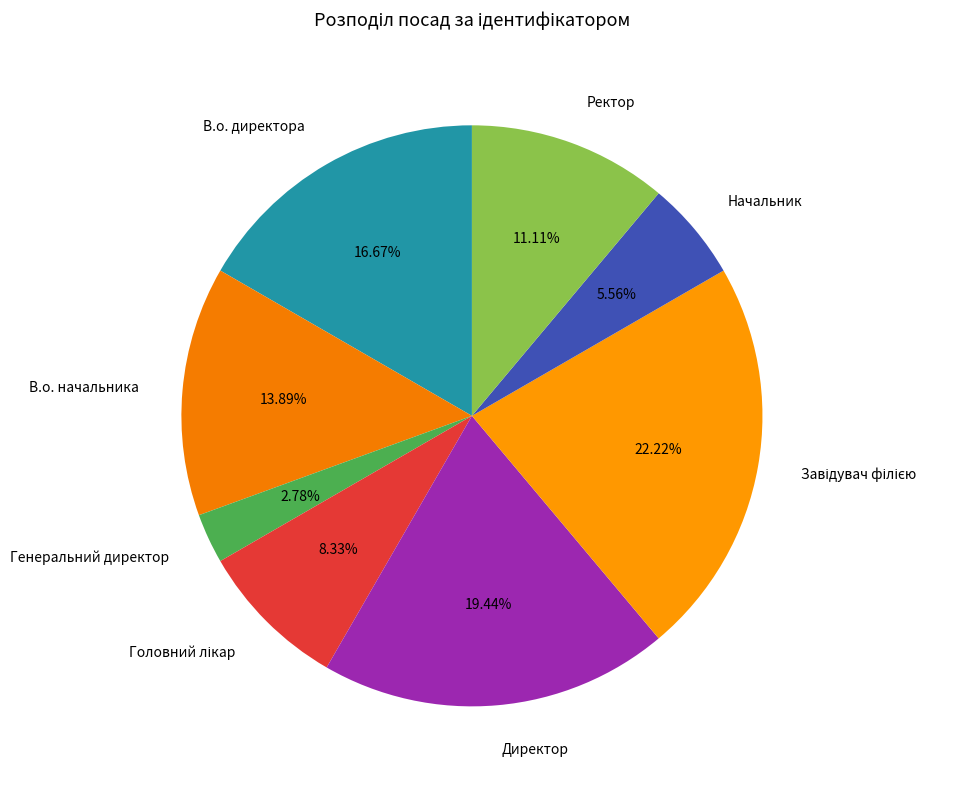

Is there a majority slice in this chart?

No